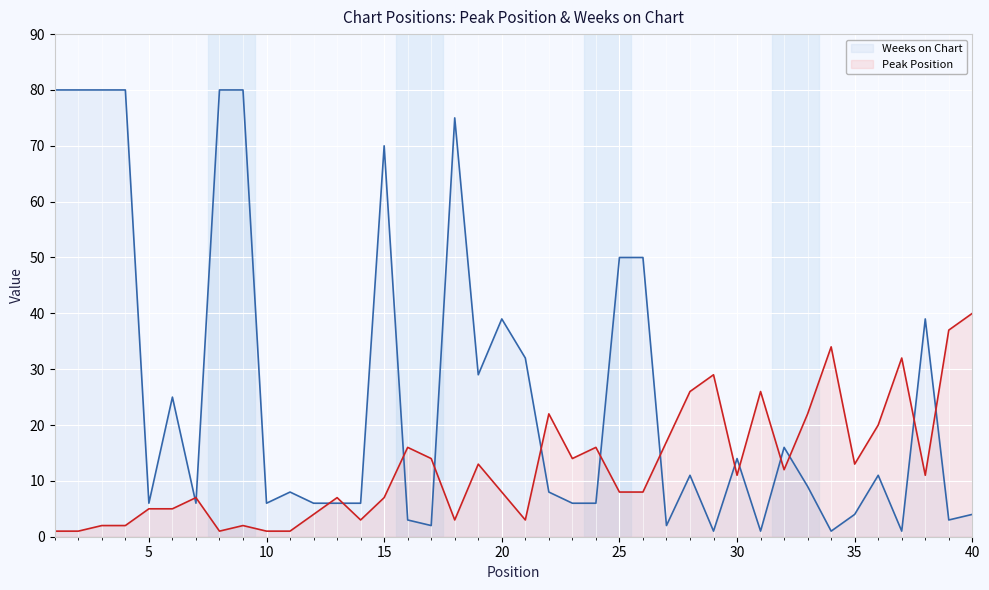

Which category has the lowest value across all series?

1